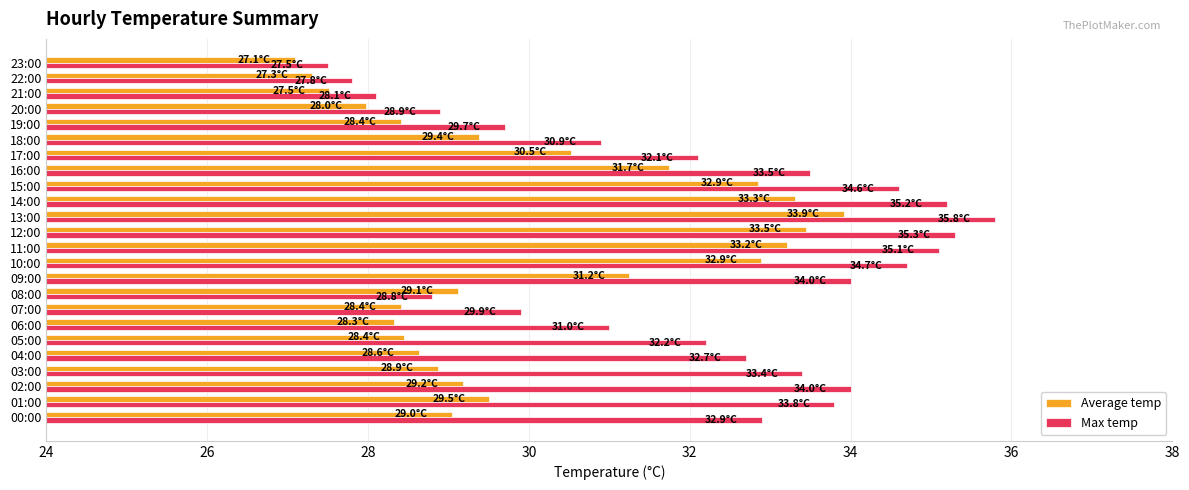

At which category is the sum across all series the highest?

13:00